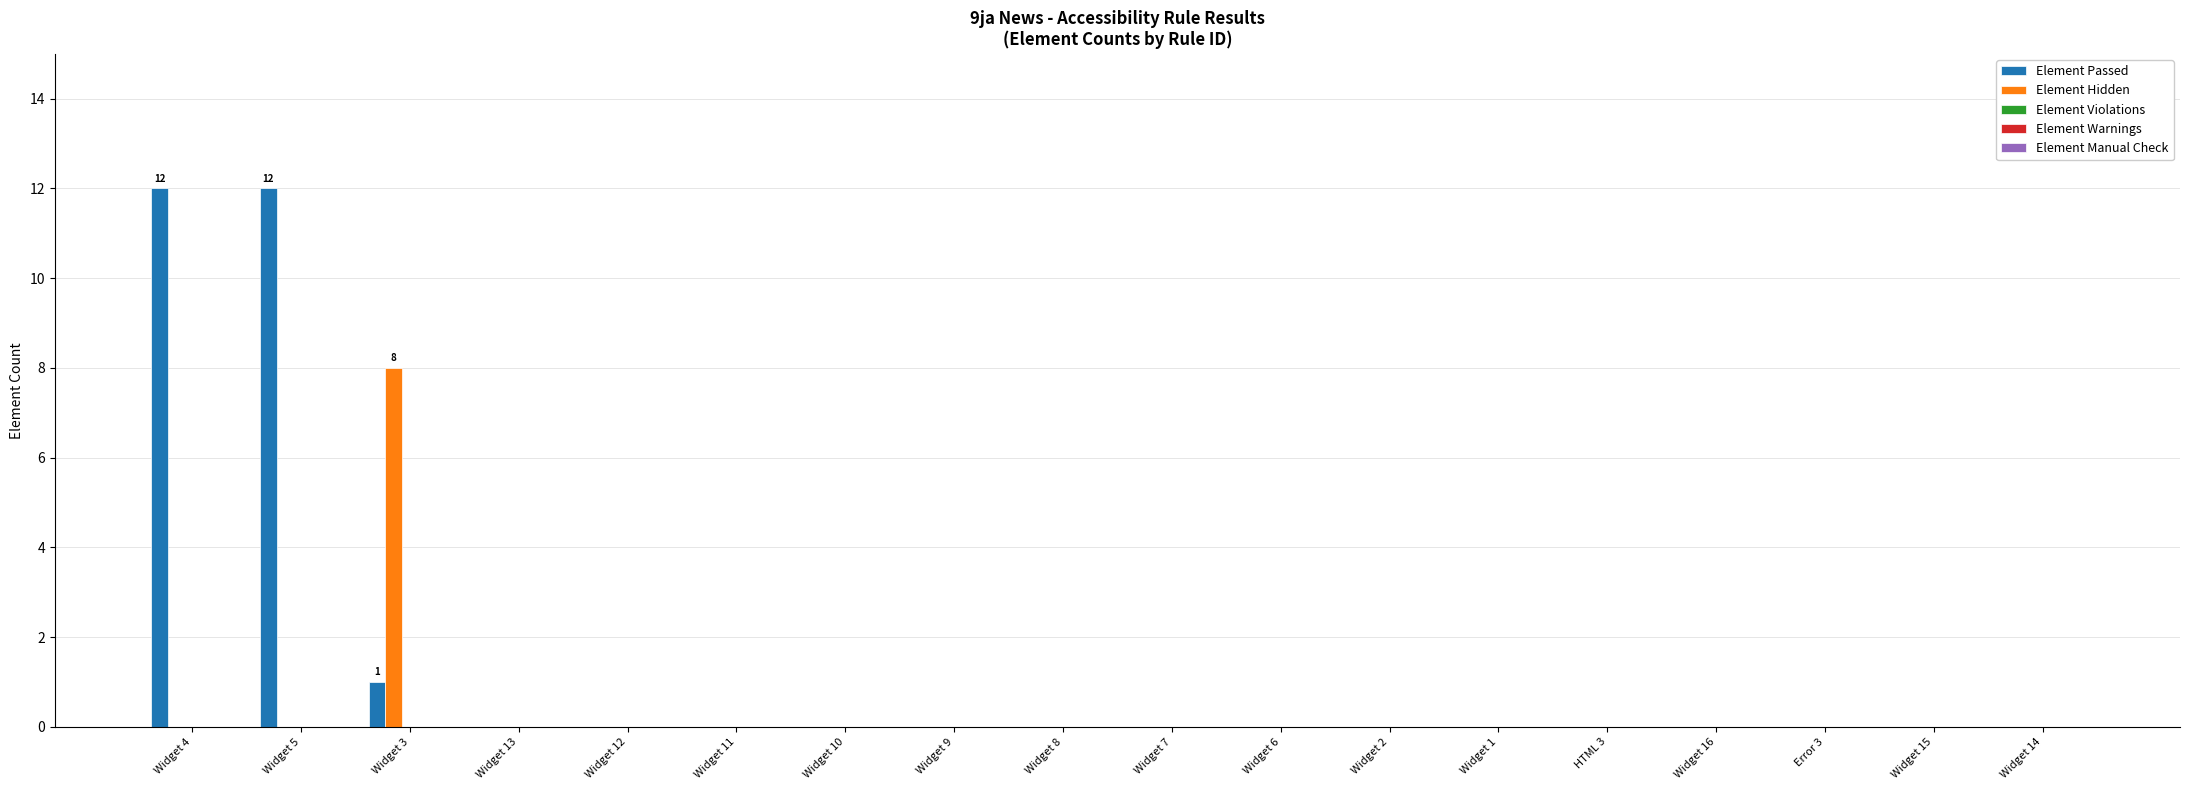

Which series has the largest total across all categories?

Element Passed